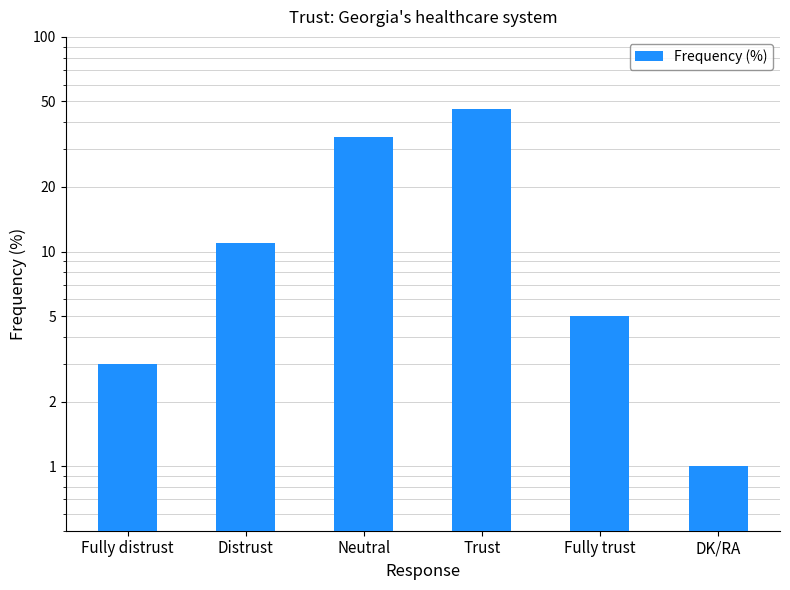

What position from the left is Trust?

4